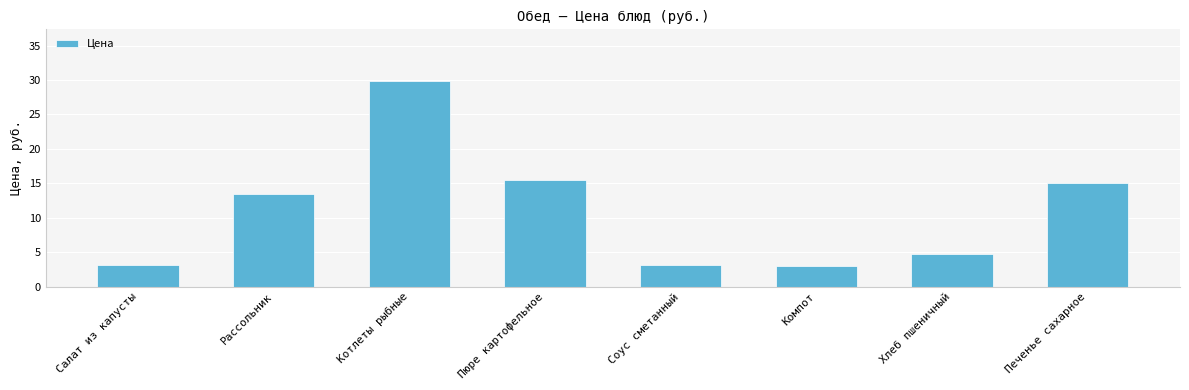

What is the minimum value shown in the chart?

3.0